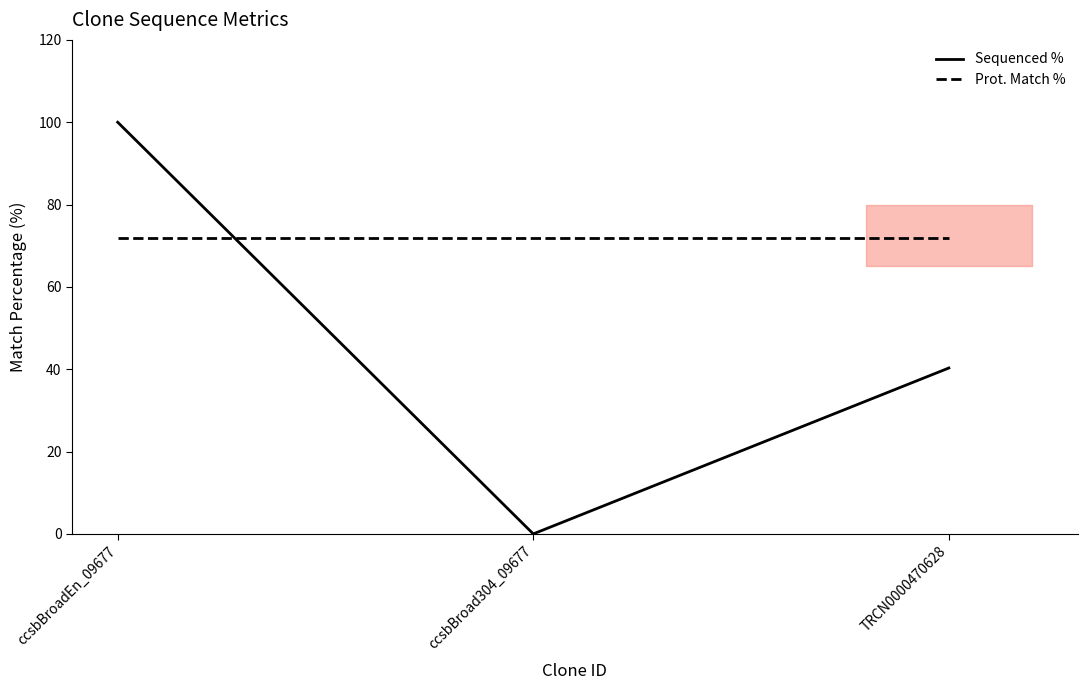

Is this an area chart (filled region under the line)?

No